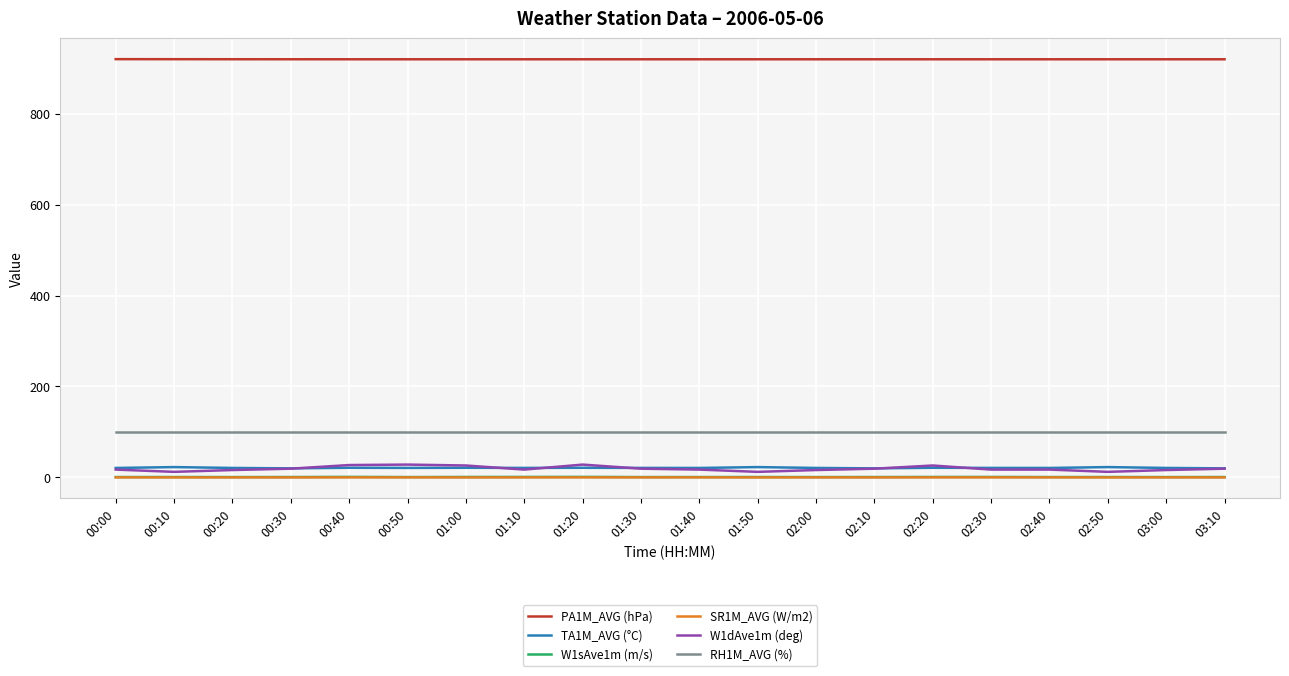

The W1dAve1m (deg) series shows 19.0 at 01:30. True or false?

True